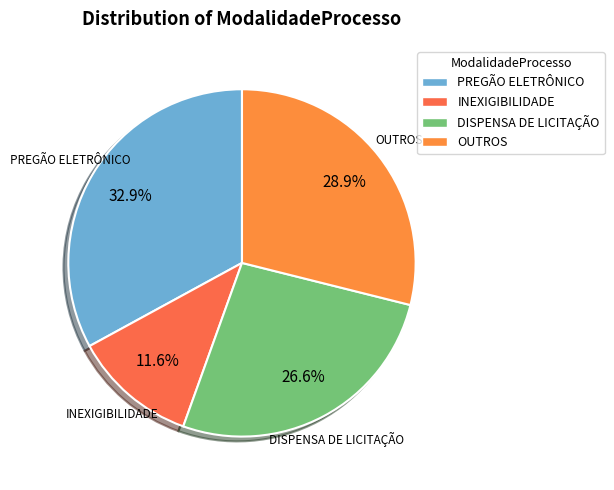

Is OUTROS the majority of the pie?

No